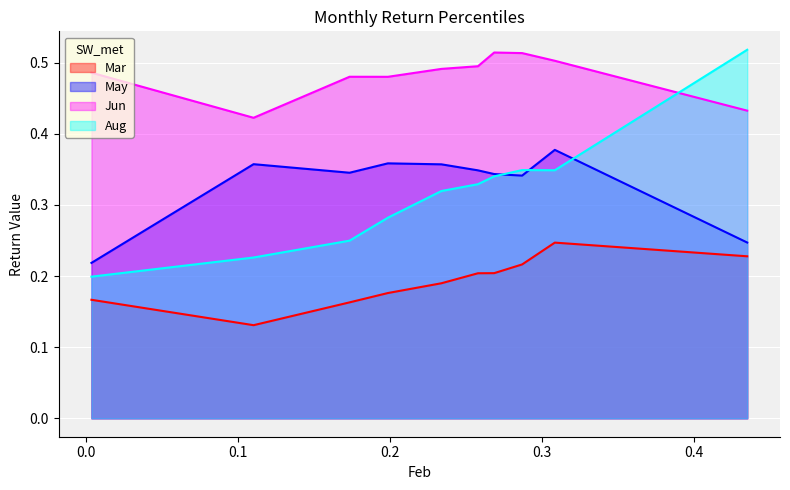

True or false: Mar and Aug intersect in this chart.

False